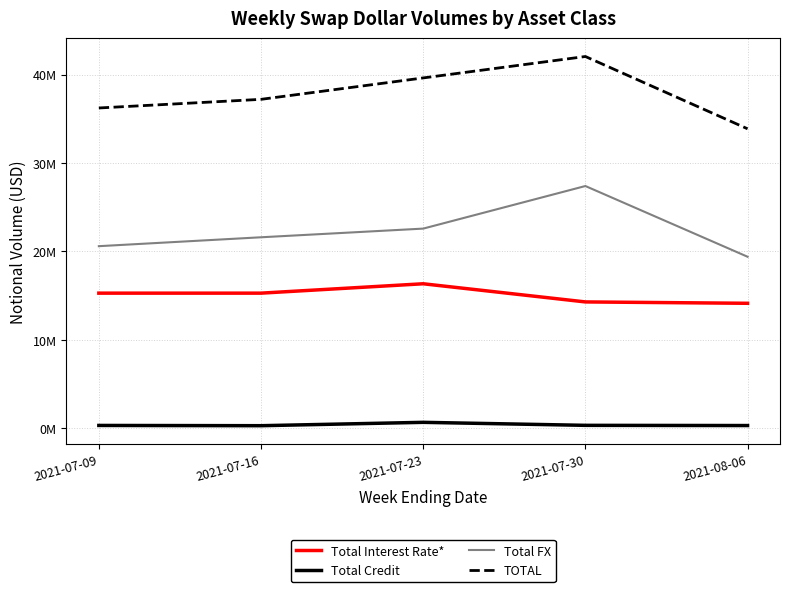

True or false: Total FX and Total Credit cross at least once.

False